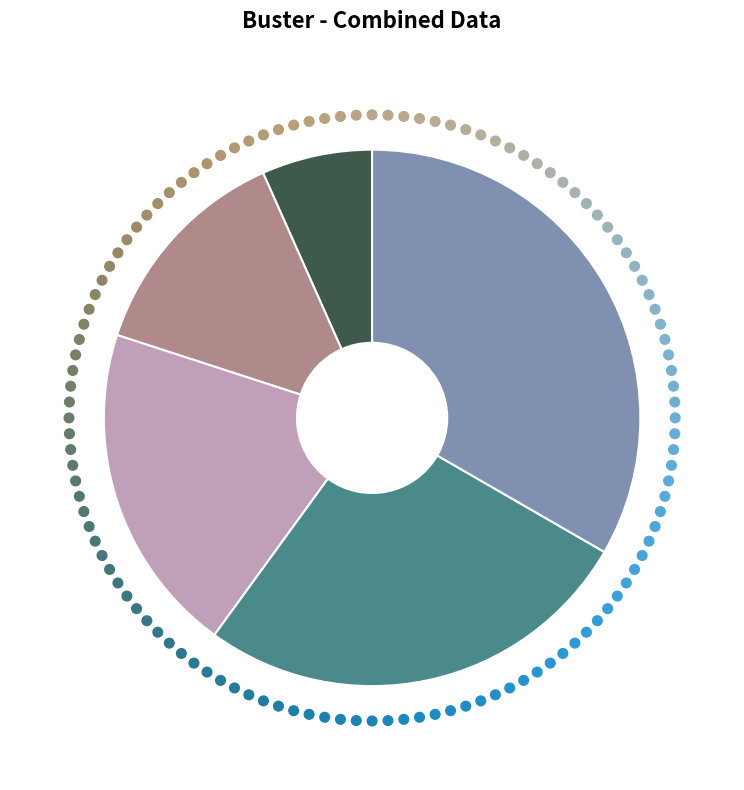

Does any single category account for the majority?

No